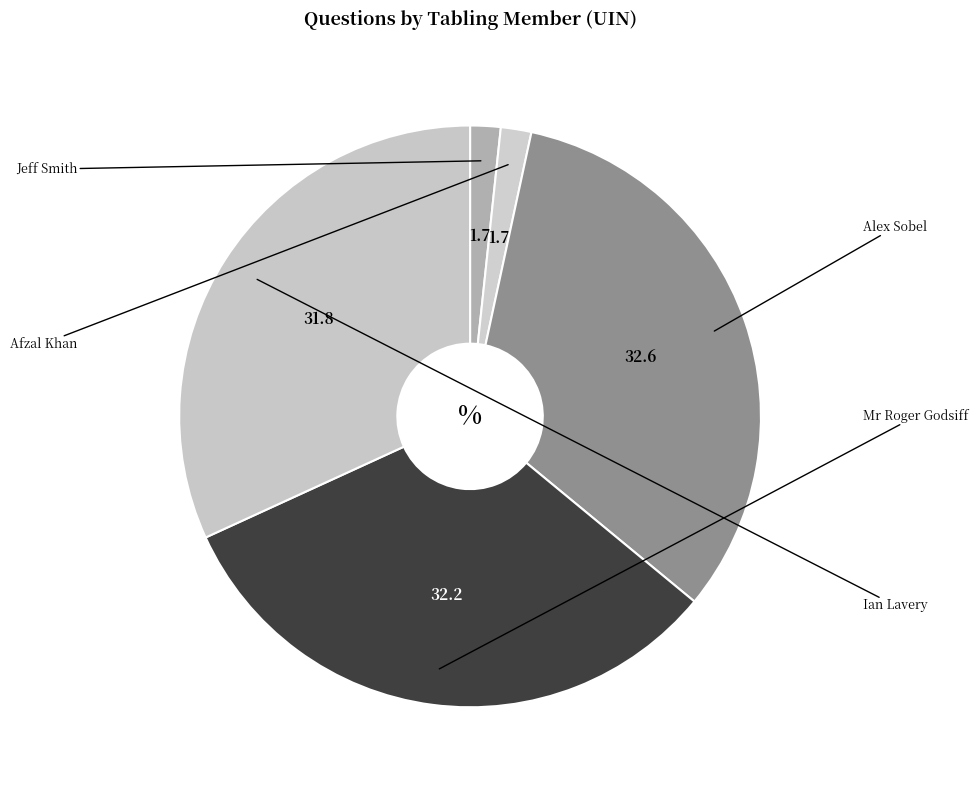

How many segments does this pie chart have?

5